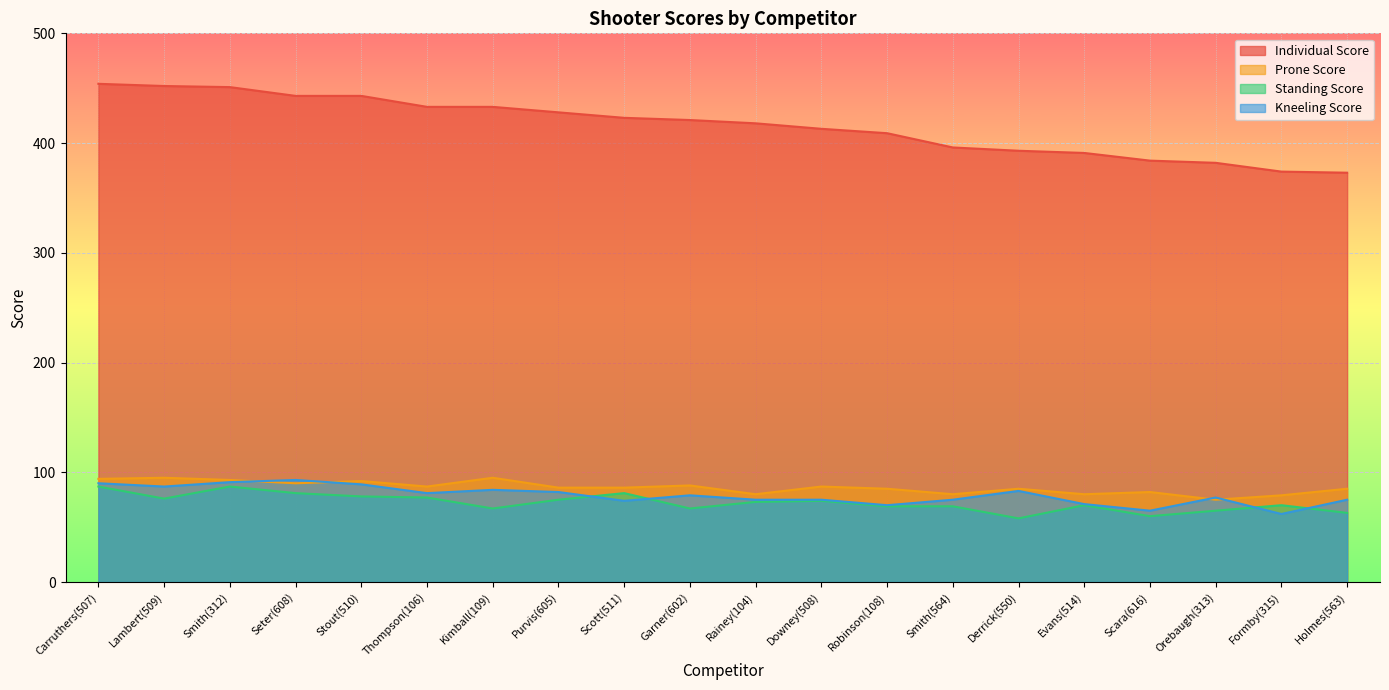

What is the average value of the Prone Score series?

86